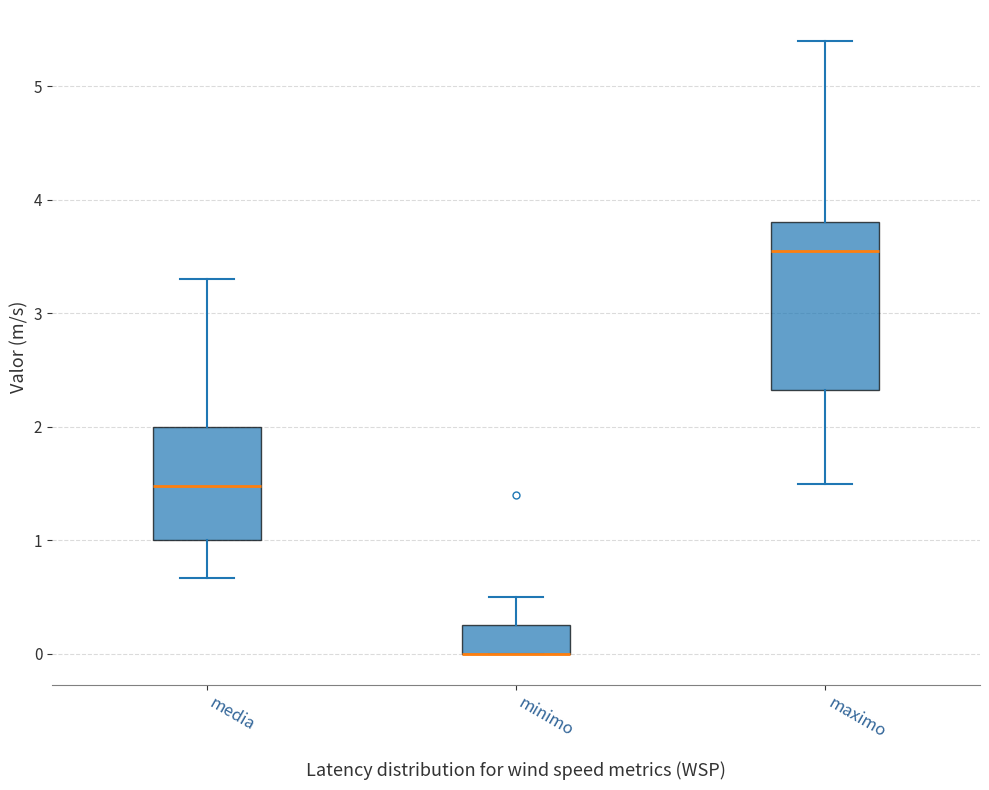

Reading left to right, transcribe this box plot: for each box, give where its median line is, the range the box spans, and where its two whiskers end, as read against the y-axis. The values are not printed on the chart, so give them approximately, as read against the axis.

media: median 1.5, box 1.0 to 2.0, whiskers 0.7 to 3.3
minimo: median 0.0 (drawn on the box's lower edge), box 0.0 to 0.3, whiskers 0.0 to 0.5
maximo: median 3.6, box 2.3 to 3.8, whiskers 1.5 to 5.4